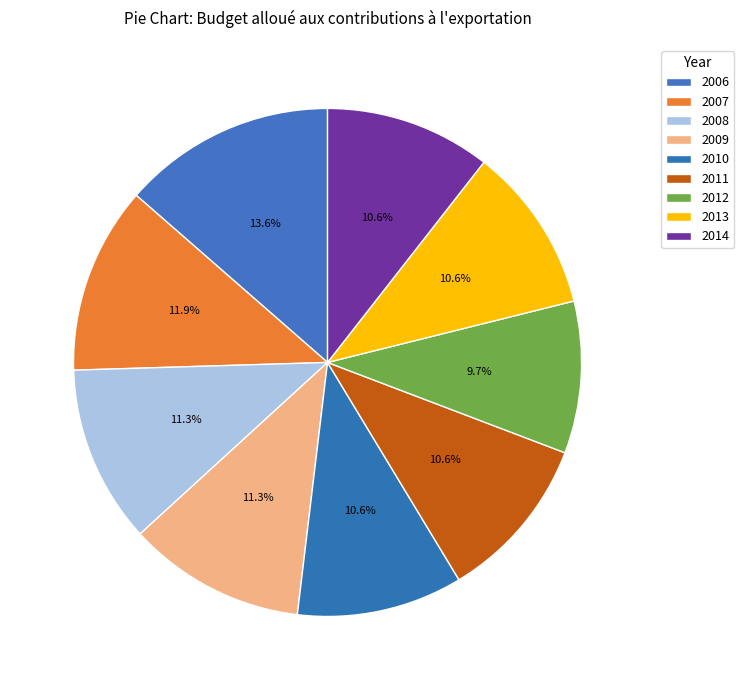

True or false: 2012 accounts for 1% of the total.

False